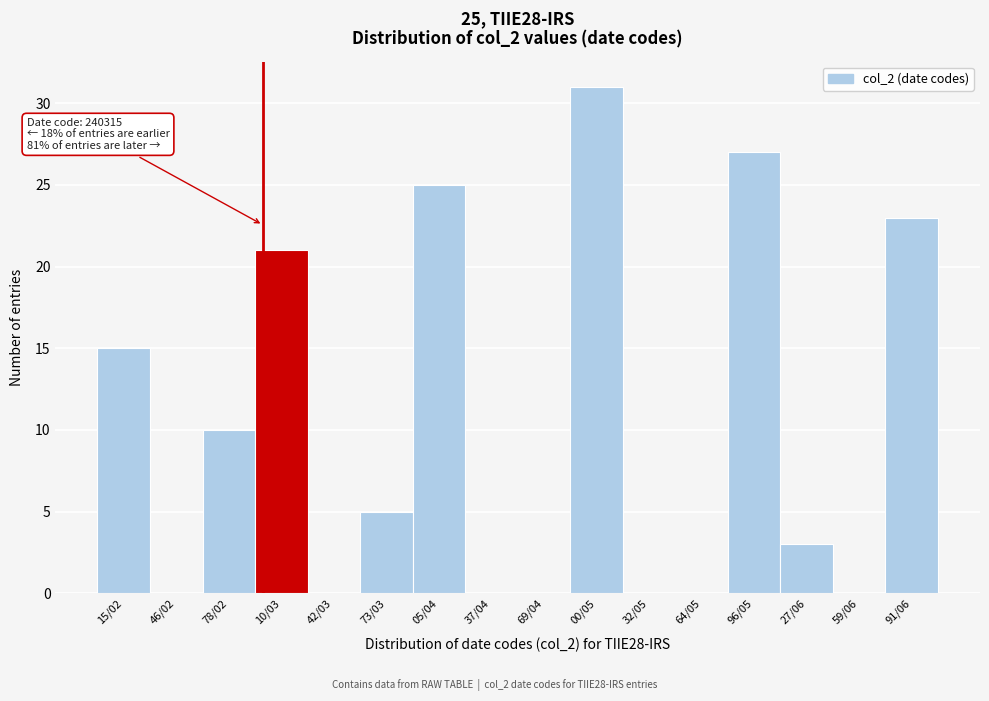

Reading left to right, what are all the values shown in this chart?

15/02=15	46/02=0	78/02=10	10/03=21	42/03=0	73/03=5	05/04=25	37/04=0	69/04=0	00/05=31	32/05=0	64/05=0	96/05=27	27/06=3	59/06=0	91/06=23